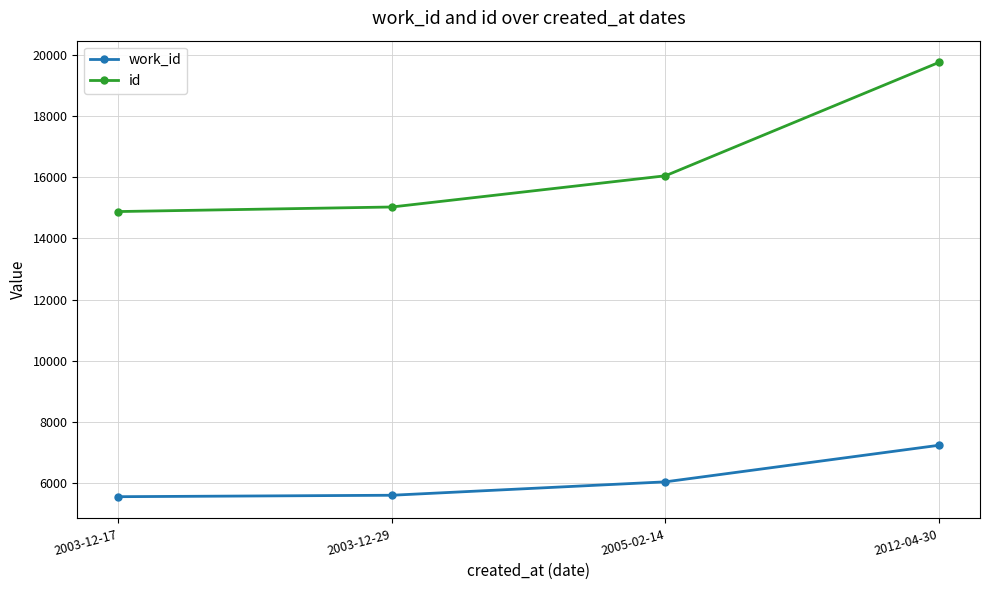

How many lines are shown in the chart?

2